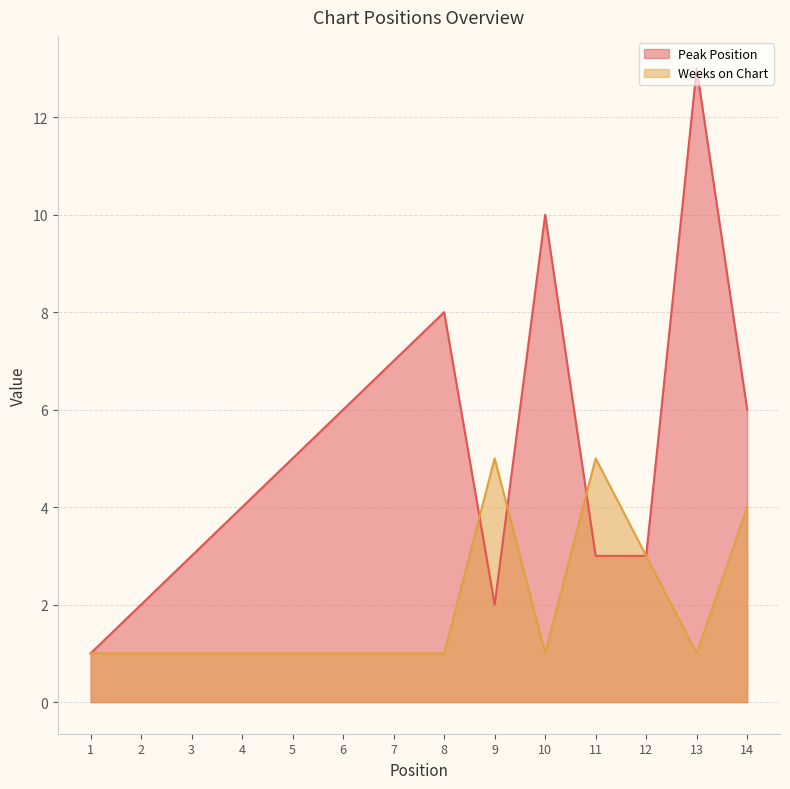

What value does the Peak Position series have at 5, to the nearest 5?

5